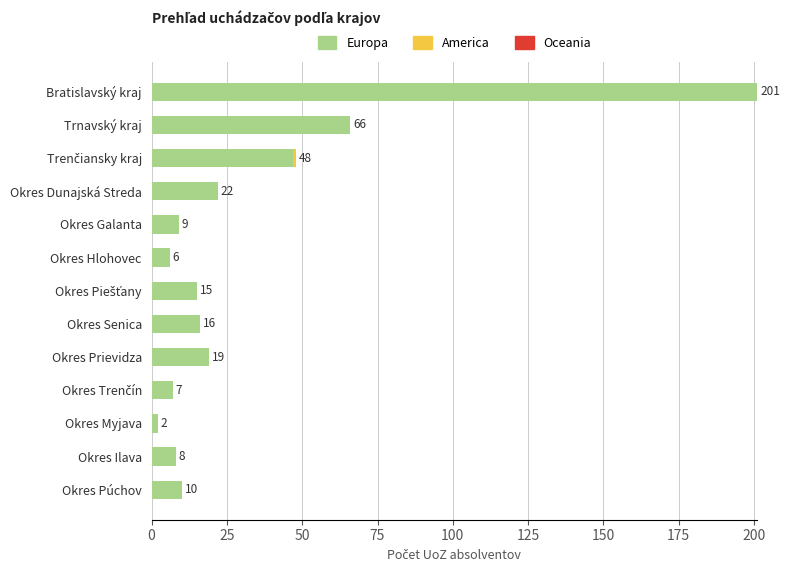

What is the total value across all series at Okres Hlohovec?

6